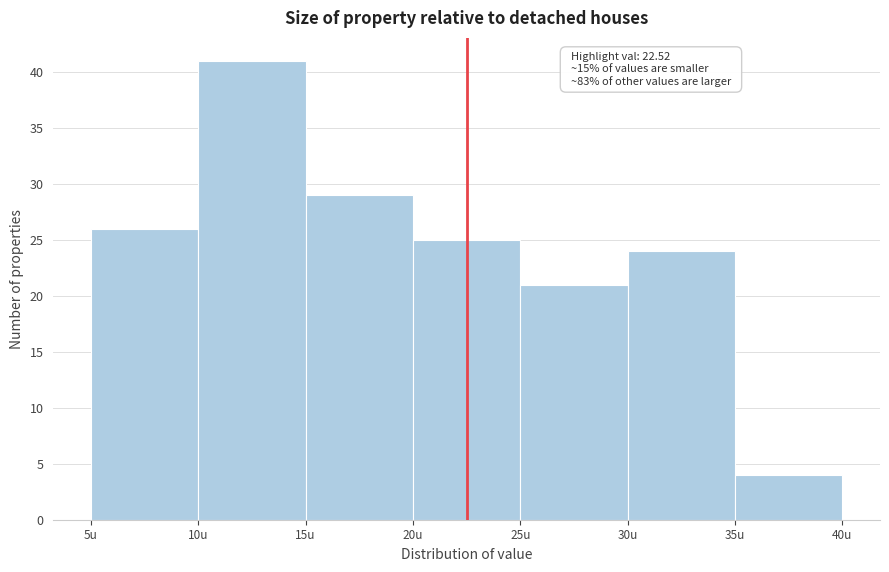

Which range on the x-axis has the tallest bar?

10 to 15